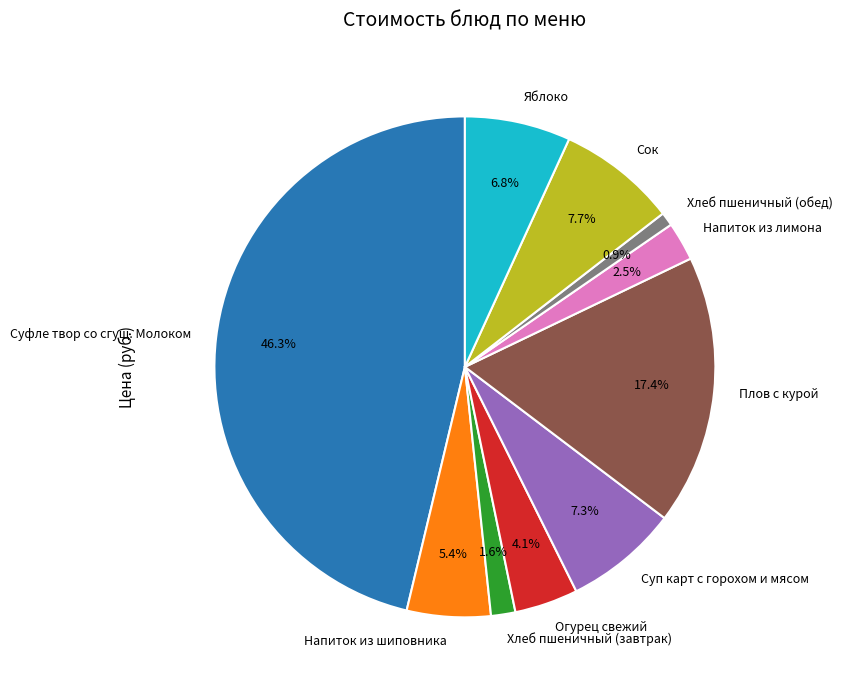

Does Суфле твор со сгущ. Молоком account for over 50% of the chart?

No